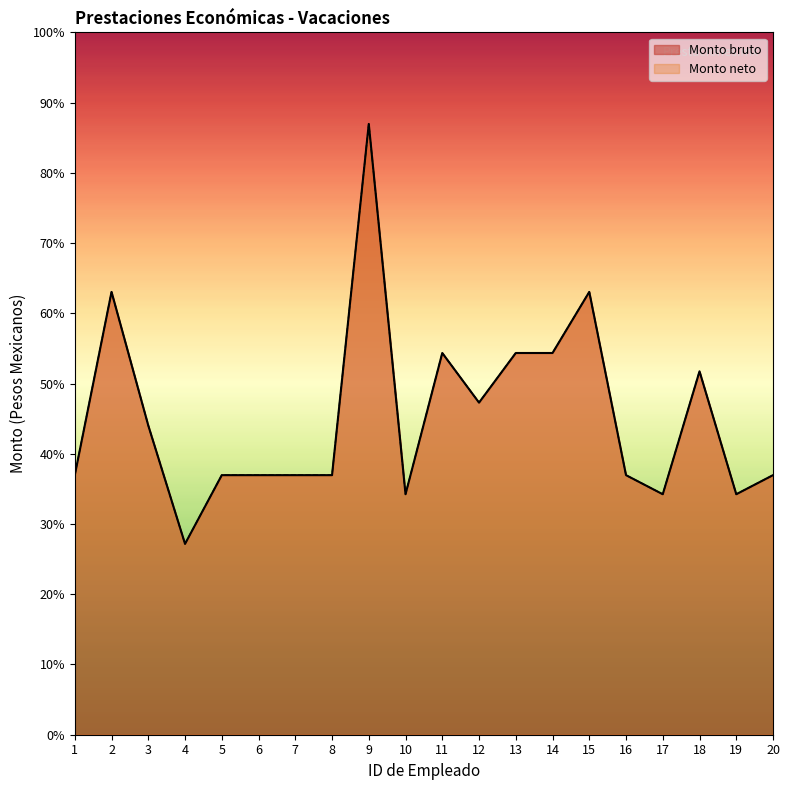

Which label corresponds to the largest value in the chart?

9